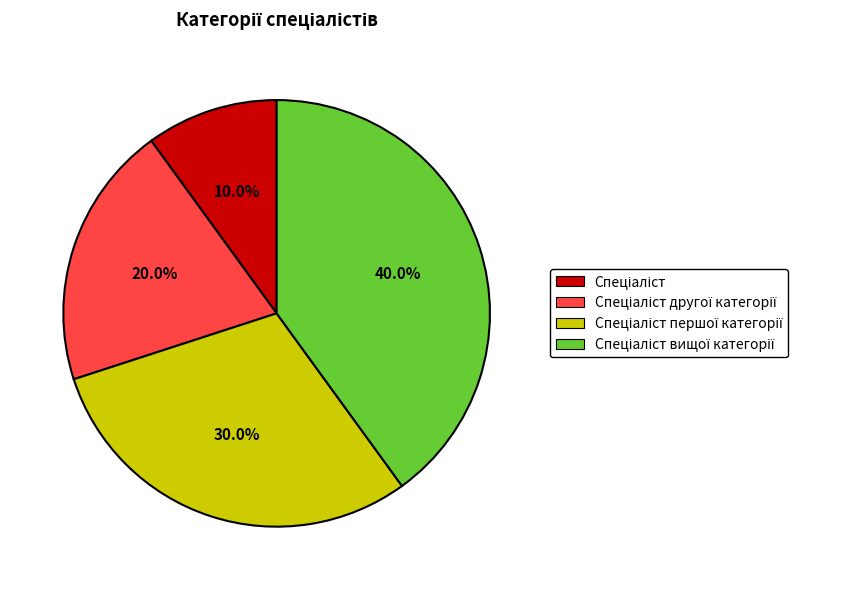

How many slices are in this pie chart?

4